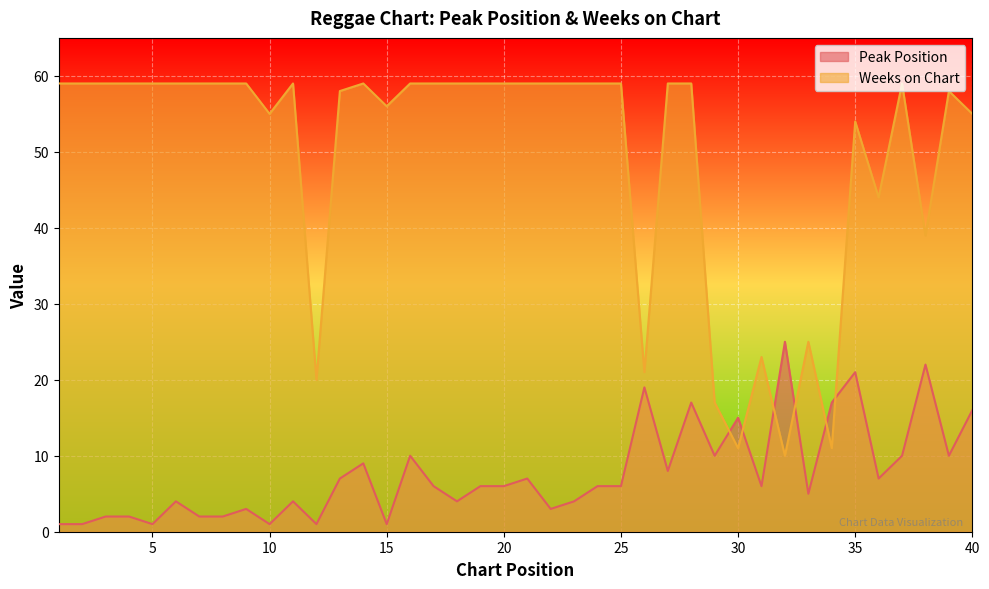

List the series in order of their peak value, highest first.

Weeks on Chart, Peak Position